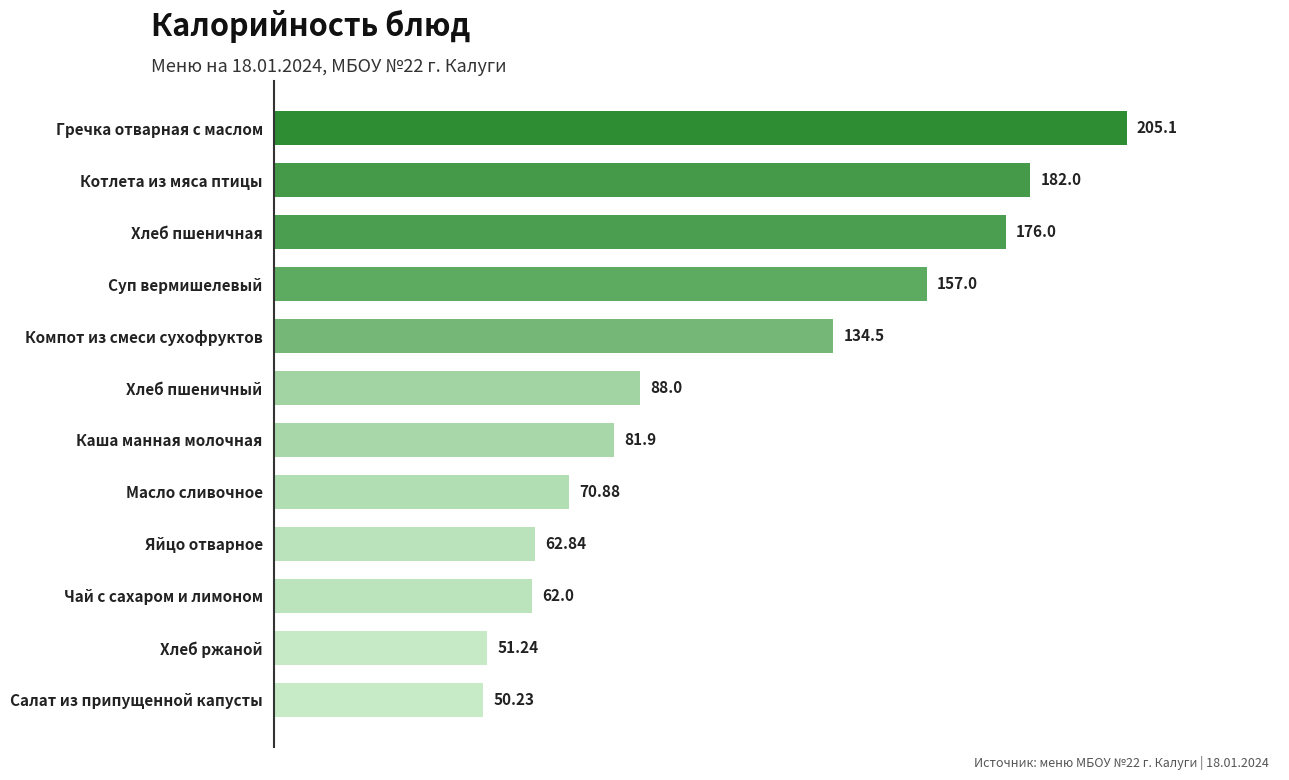

Approximately how many times larger is the value at Хлеб пшеничная compared to Компот из смеси сухофруктов?

1.3